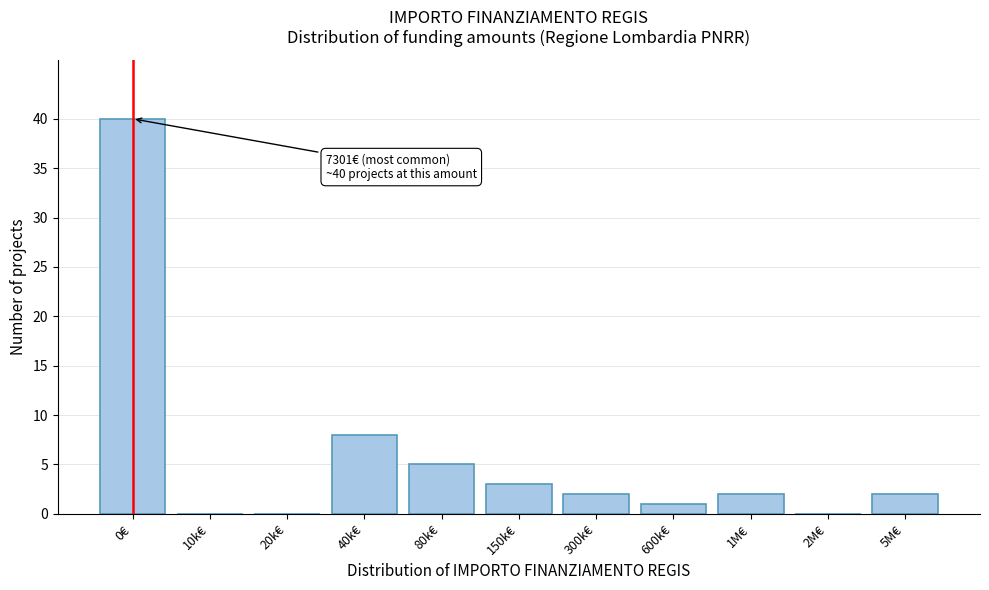

Reading left to right, what are all the values shown in this chart?

0€=40	10k€=0	20k€=0	40k€=8	80k€=5	150k€=3	300k€=2	600k€=1	1M€=2	2M€=0	5M€=2